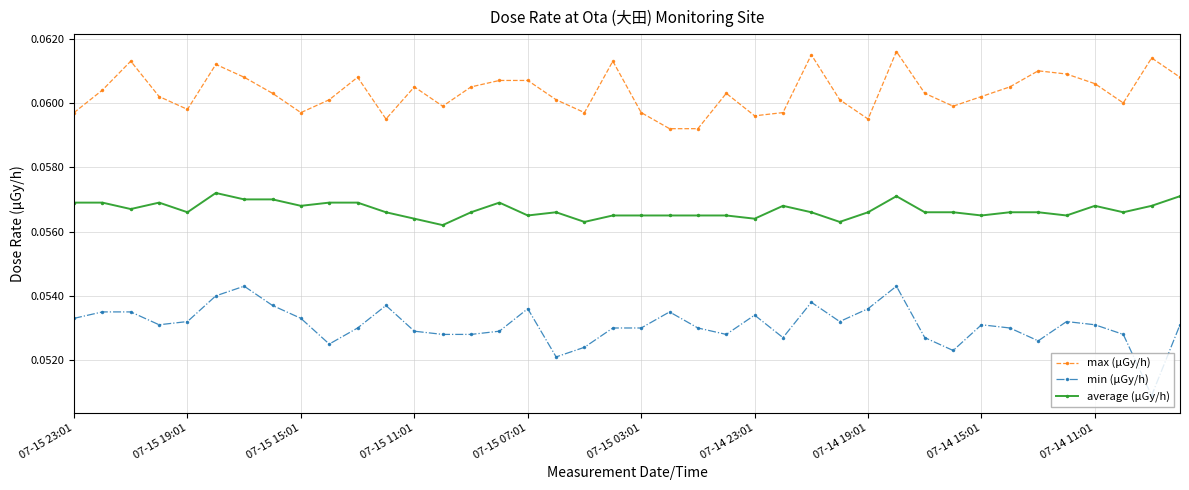

What are all the series names shown in the legend?

max (μGy/h), min (μGy/h), average (μGy/h)